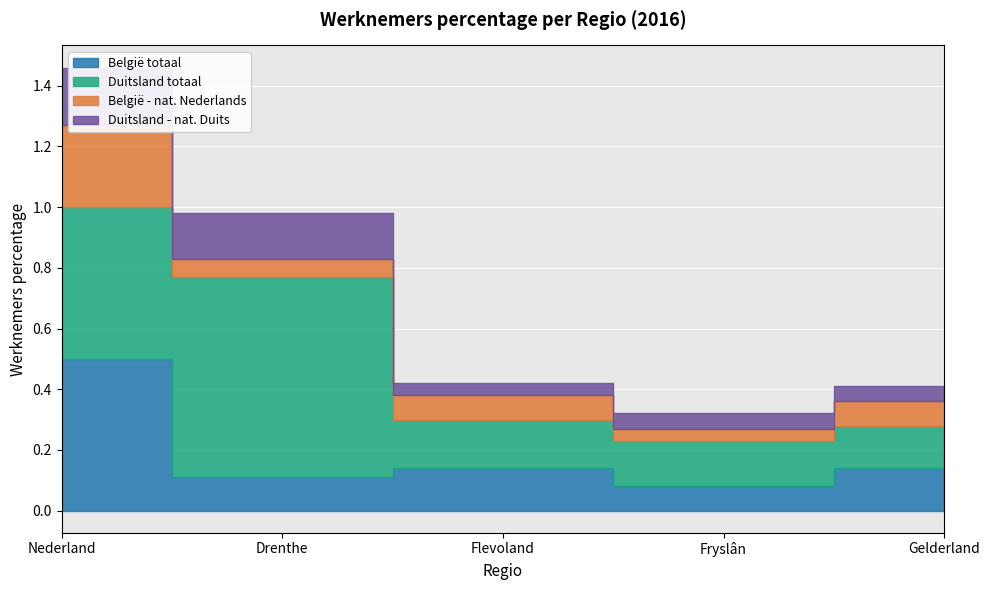

True or false: Duitsland totaal and België totaal cross at least once.

False